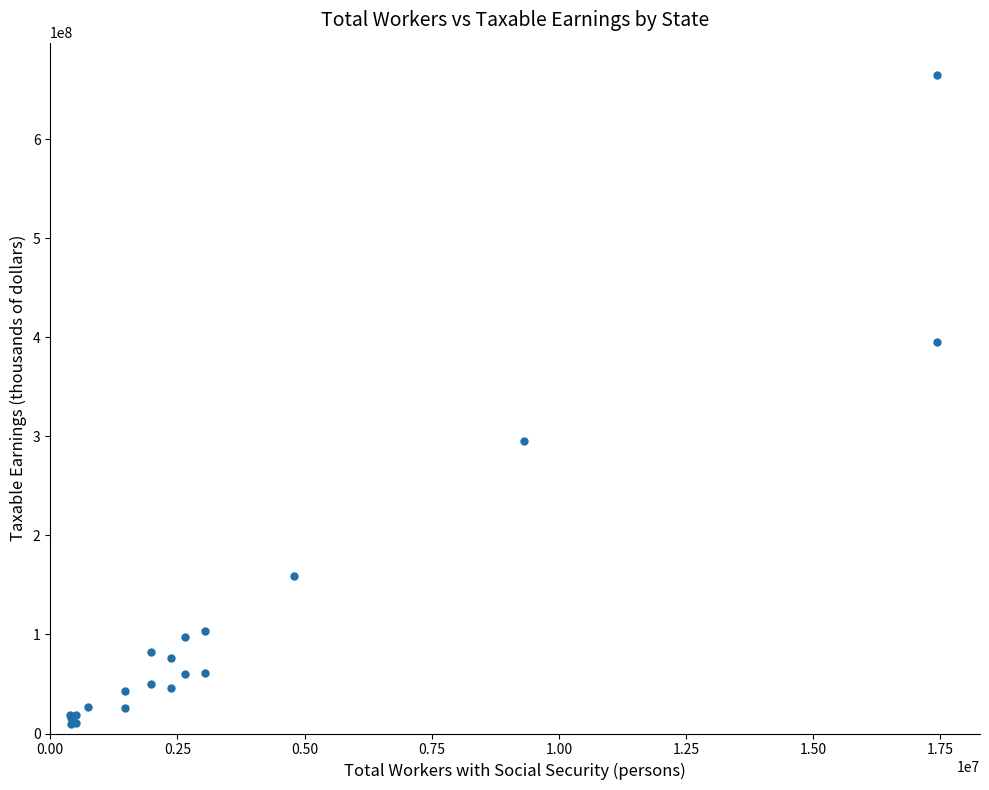

What Y value in the scatter plot is closest to 337131586?

295723484